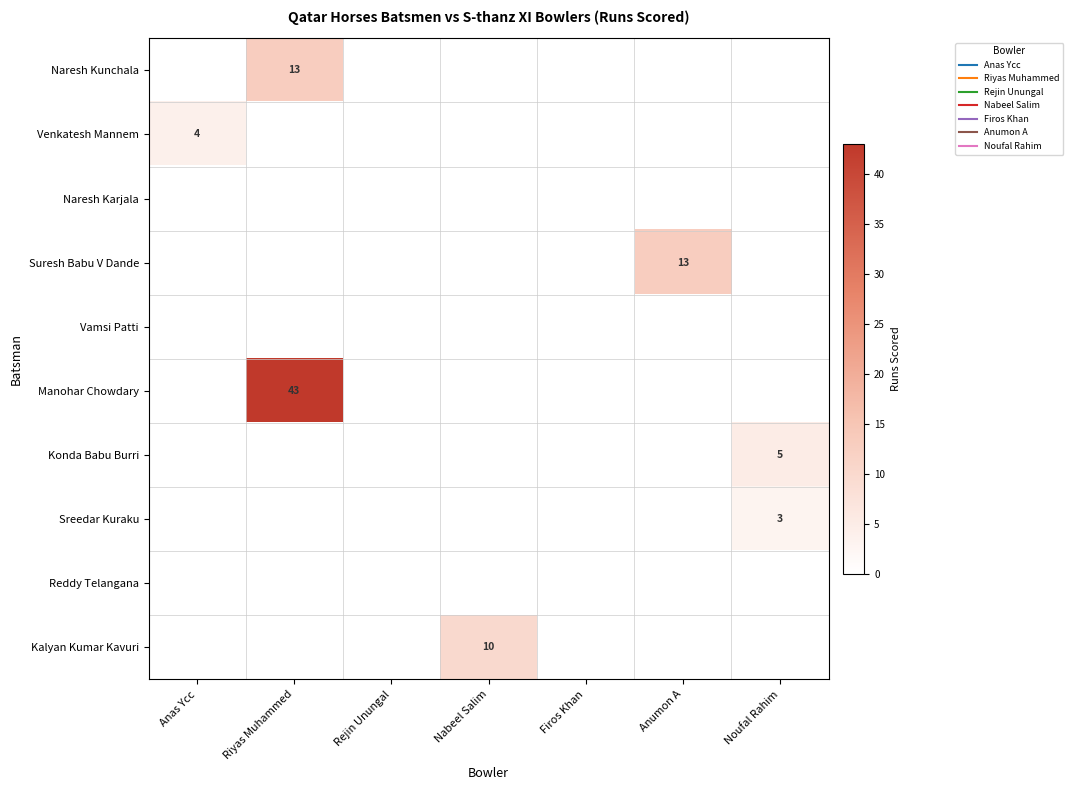

At which label does Sreedar Kuraku reach its minimum?

Anas Ycc